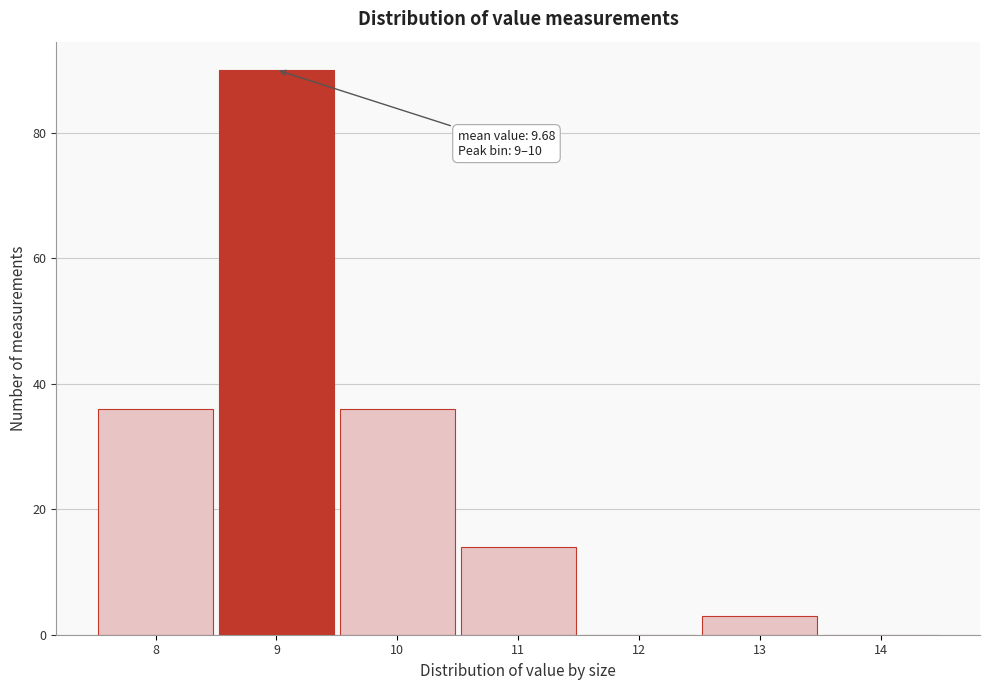

Reading left to right, extract all data points from this chart.

8=36	9=90	10=36	11=14	12=0	13=3	14=0